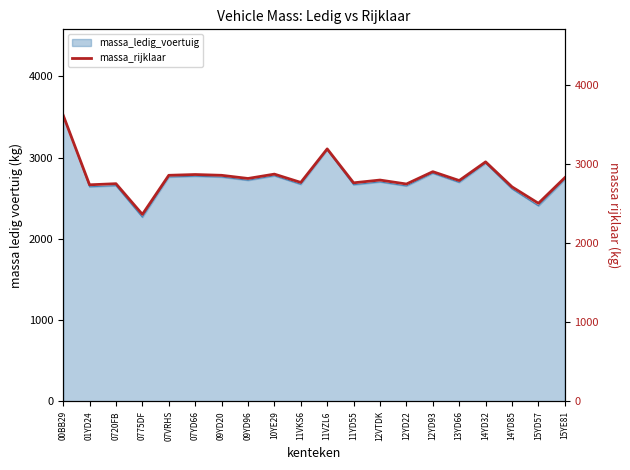

What is the sum of all values?

56824